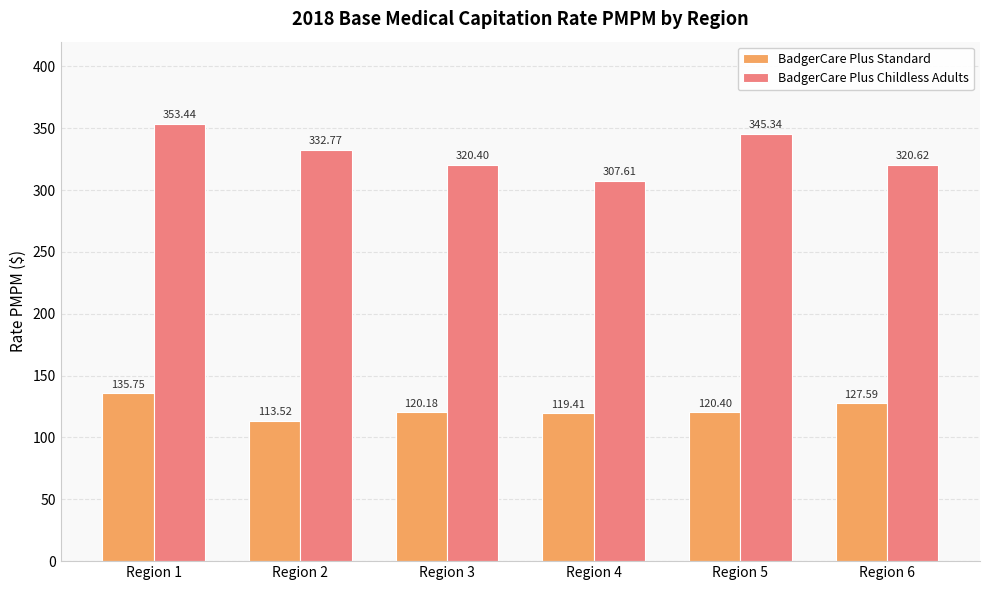

List the series in order of their overall mean, highest first.

BadgerCare Plus Childless Adults, BadgerCare Plus Standard